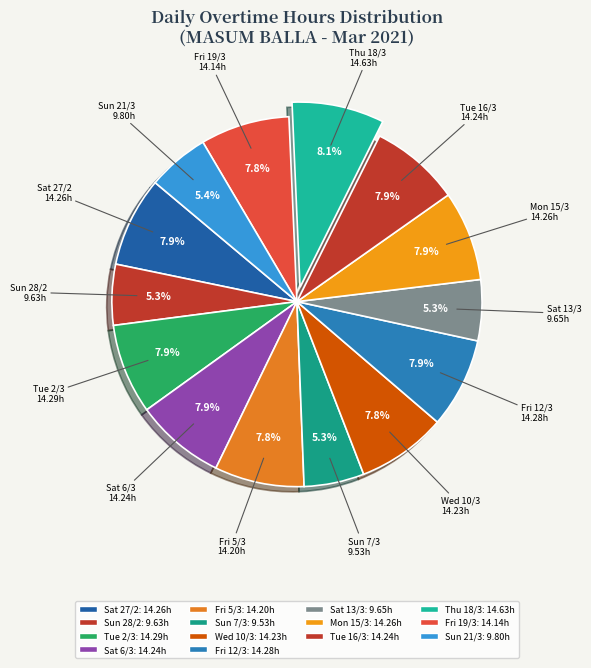

What is the change in value from Wed 10/3 to Sat 13/3?

-4.6